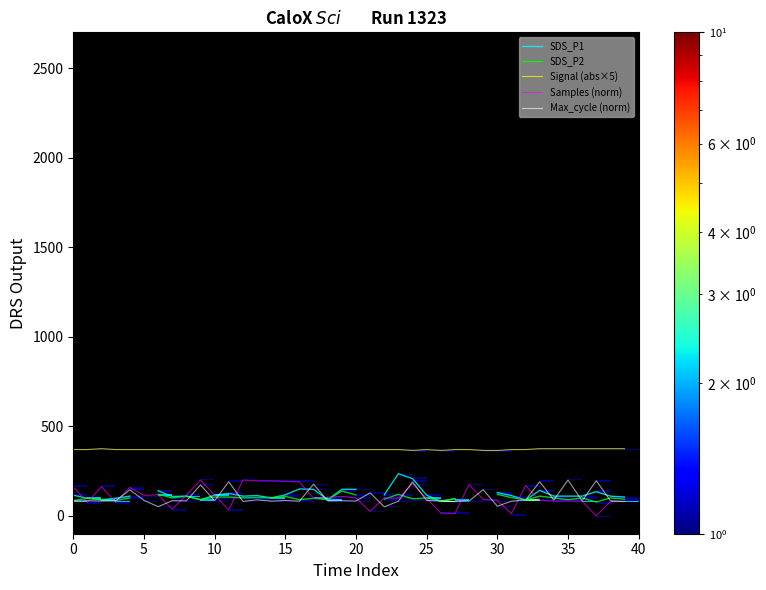

True or false: Samples (norm) and Signal (abs×5) intersect in this chart.

False